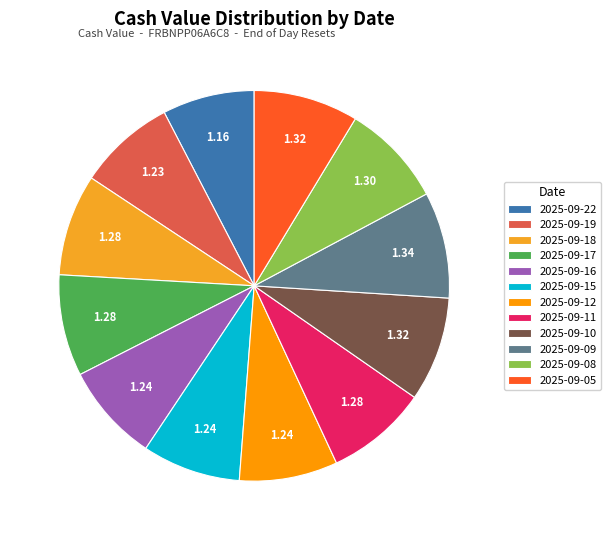

The 2025-09-05 slice represents 9% of the pie. True or false?

True